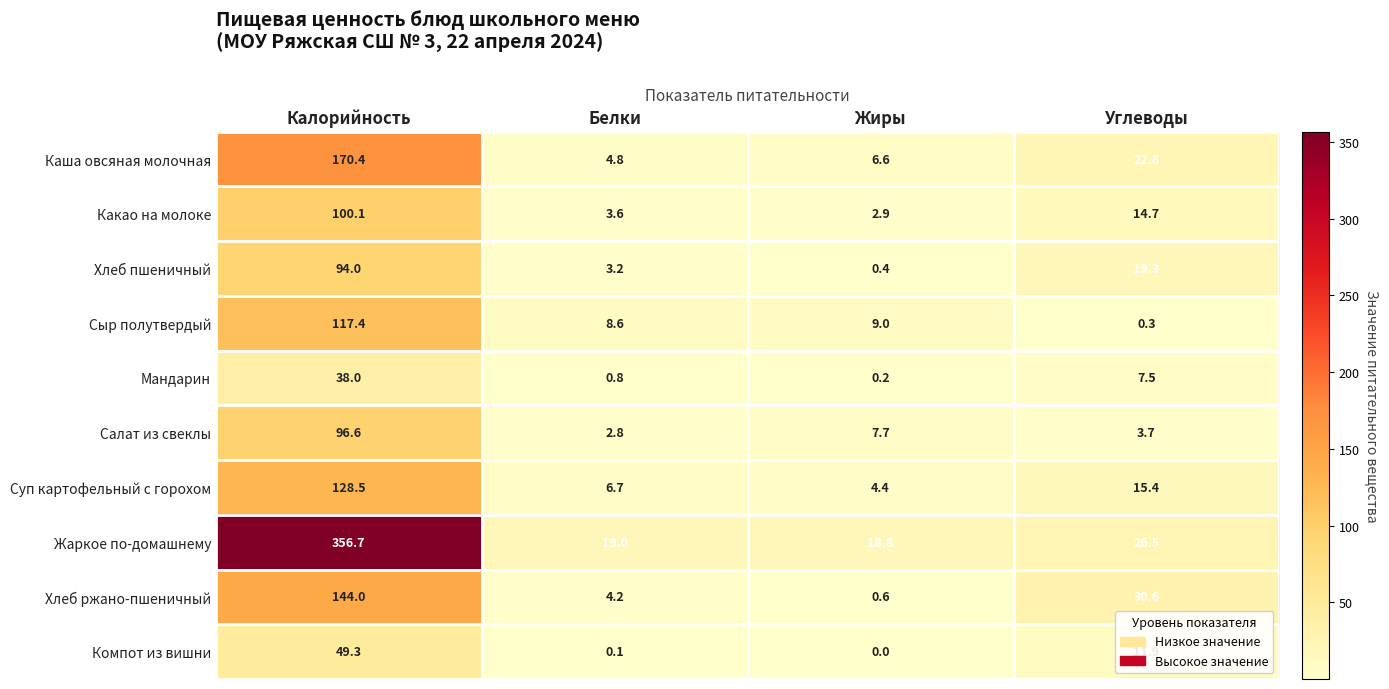

What is the maximum value shown in the chart?

356.7